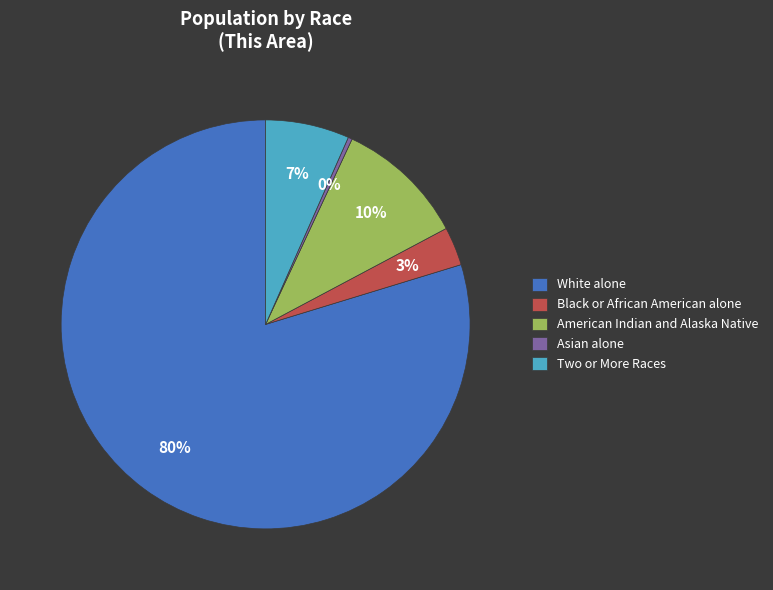

How many slices are in this pie chart?

5